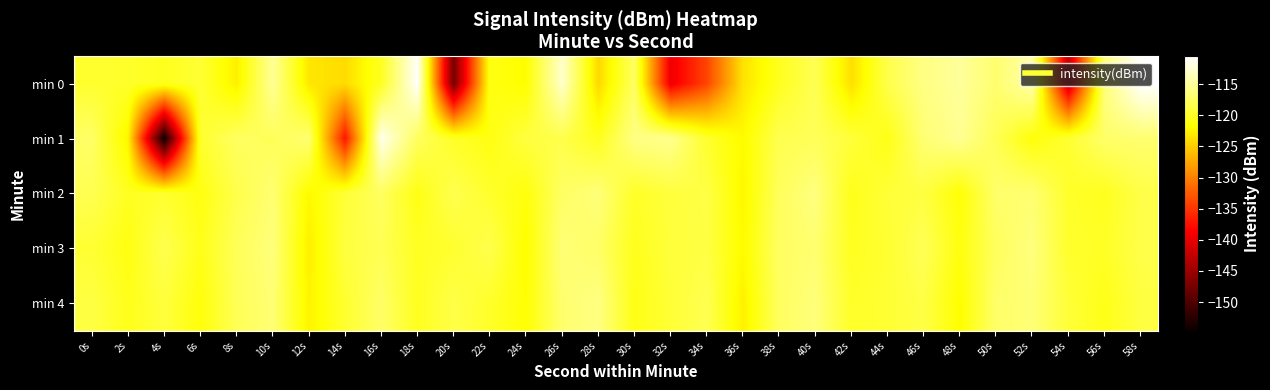

At 22s, list the series in order from smallest to largest.

min 1, min 0, min 4, min 2, min 3